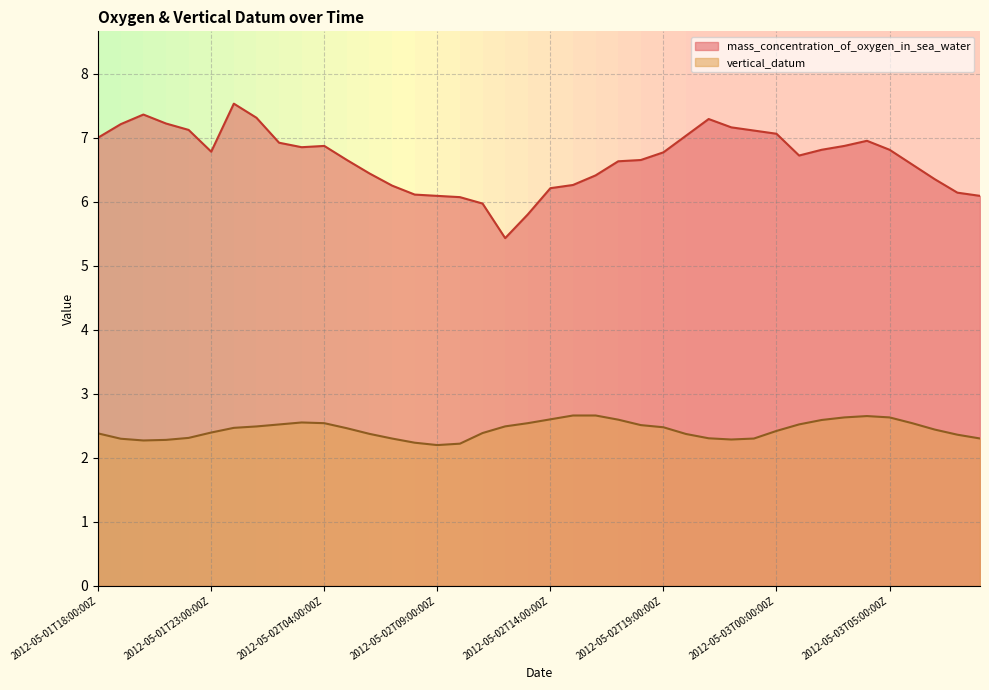

How many interior local valleys does the mass_concentration_of_oxygen_in_sea_water series have?

4